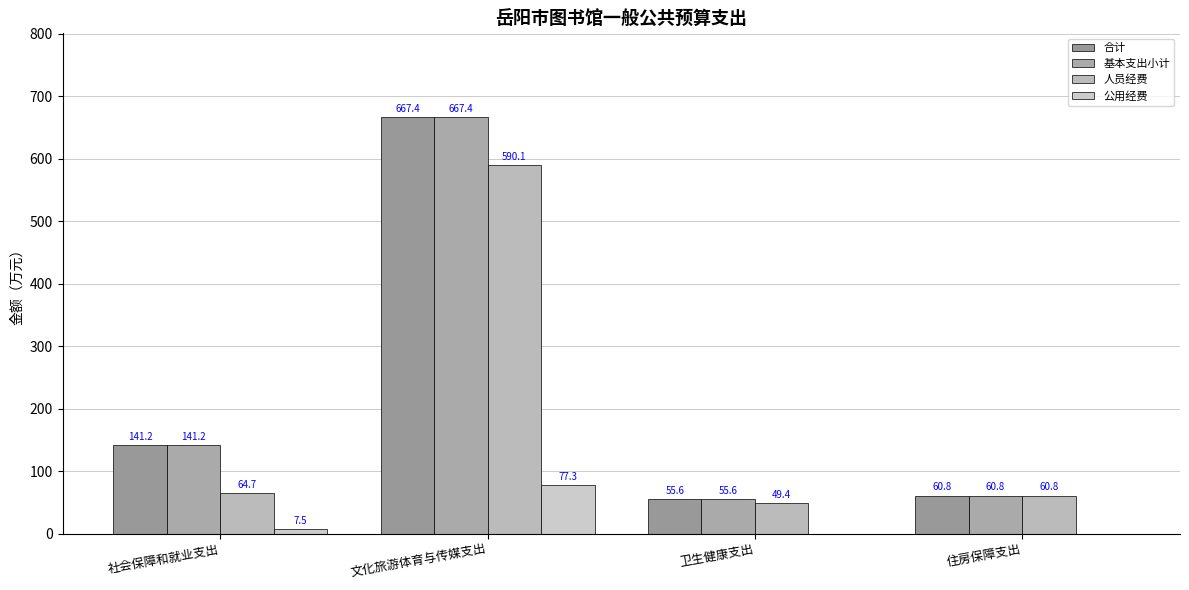

Where does the 人员经费 series first go above 64?

社会保障和就业支出